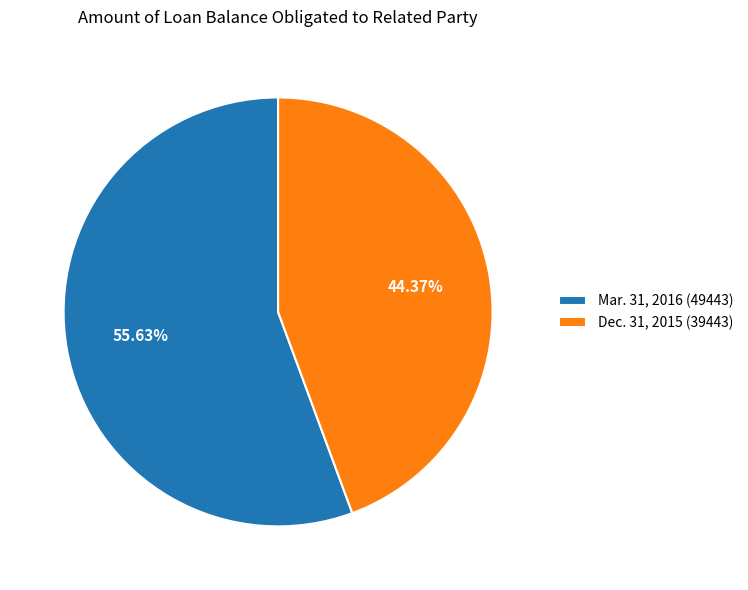

To the nearest percent, what portion does Mar. 31, 2016 (49443) represent?

56%